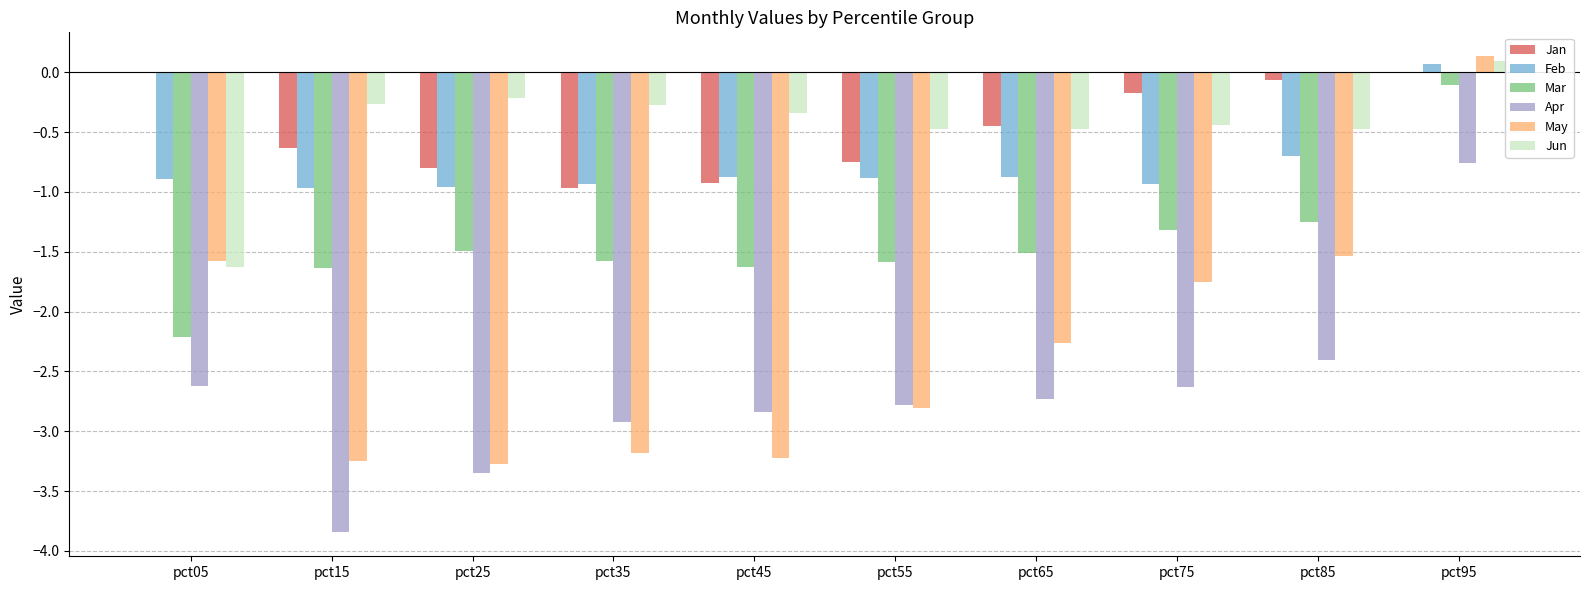

At which label does Feb first exceed 0?

pct95